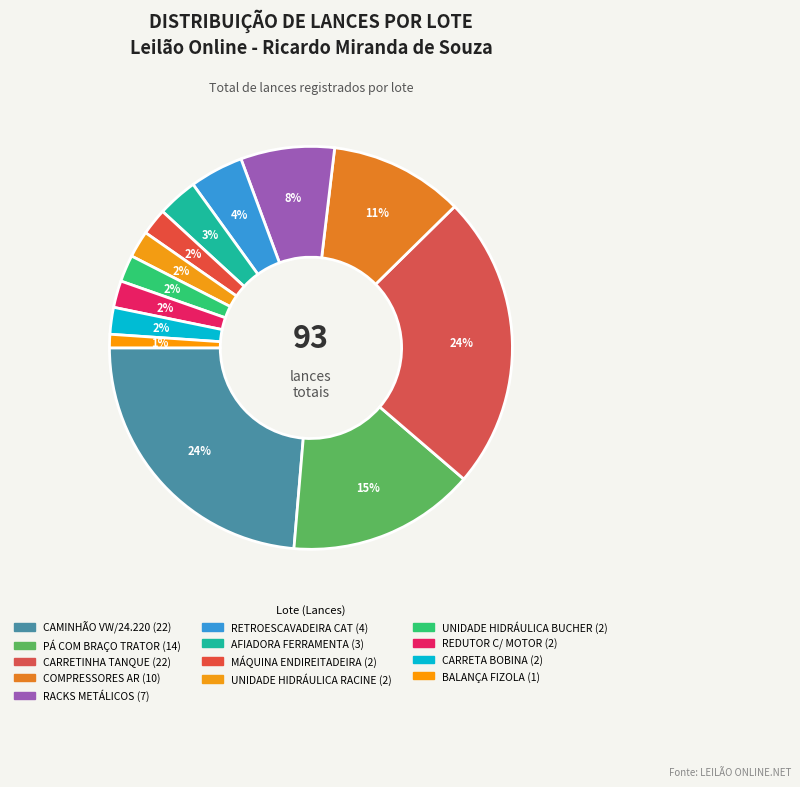

What percentage do CARRETINHA TANQUE and UNIDADE HIDRÁULICA RACINE together represent?

25.8%